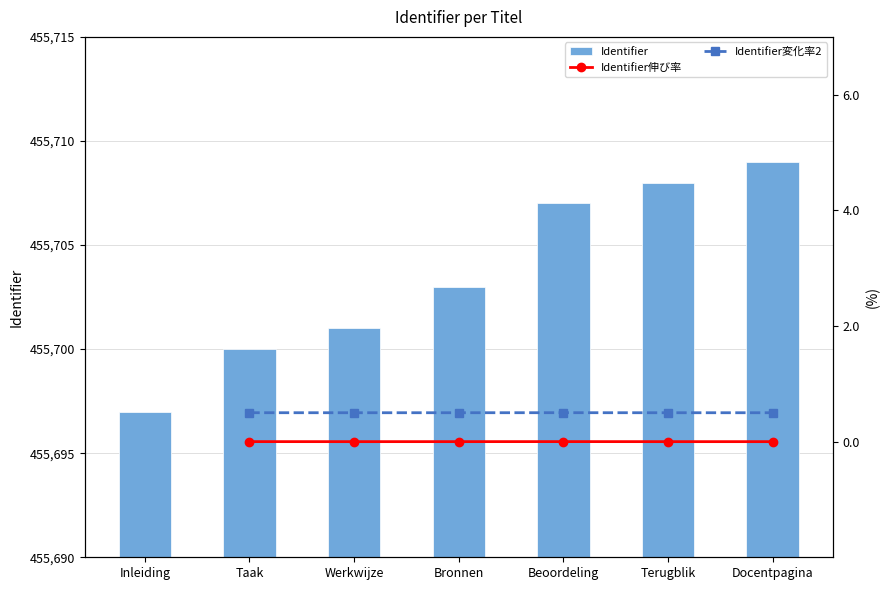

How many values in the Identifier伸び率 series exceed 0?

6